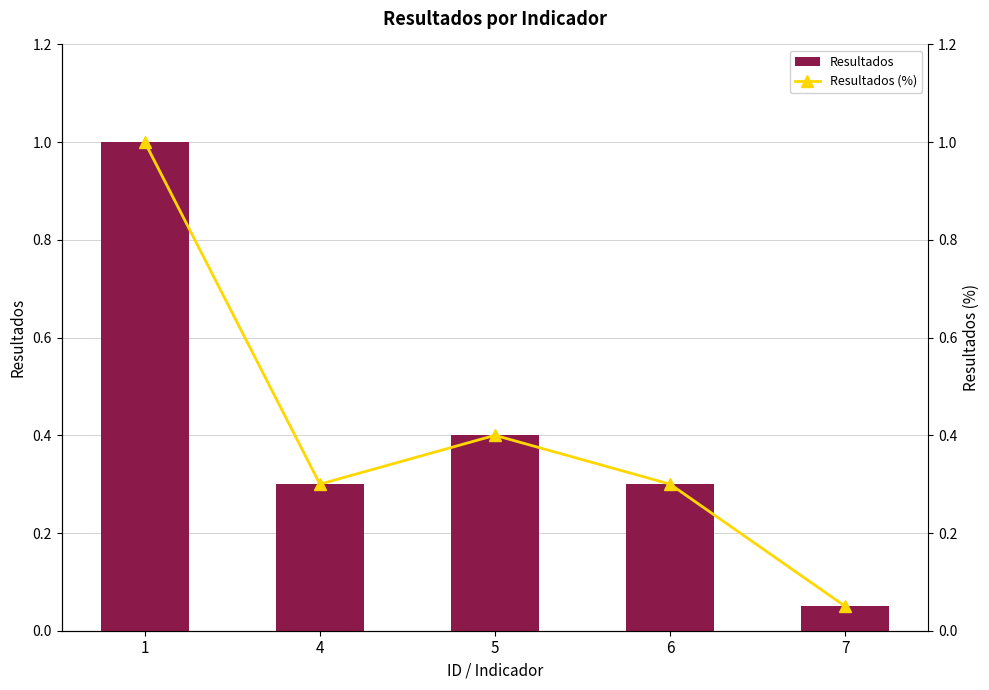

What is the value of the Resultados bar at the 5th from the left?

0.1